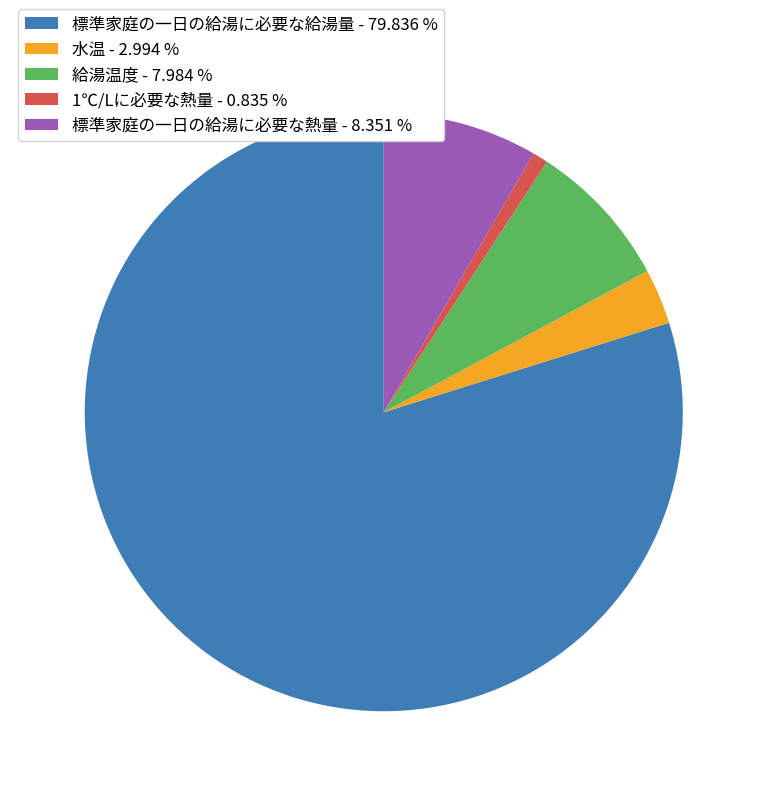

Does any single category account for the majority?

Yes